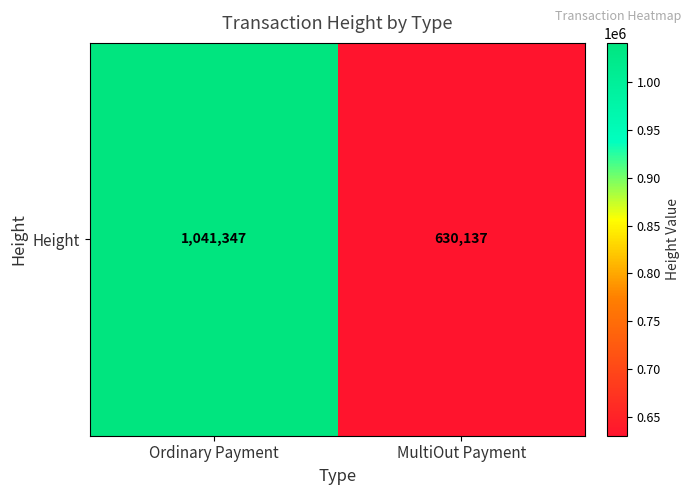

Is it true that the value at Ordinary Payment is 1041347?

True